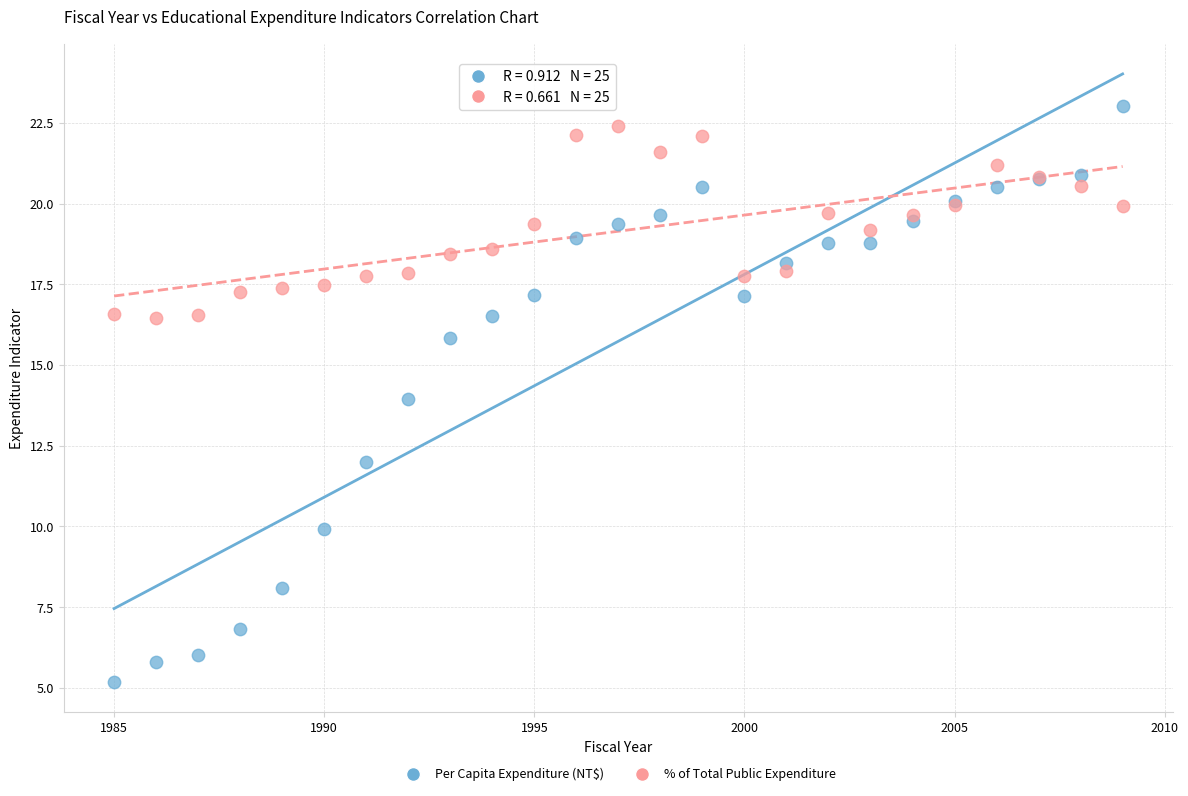

What is the X range (max minus min) for the scatter plot?

24.0